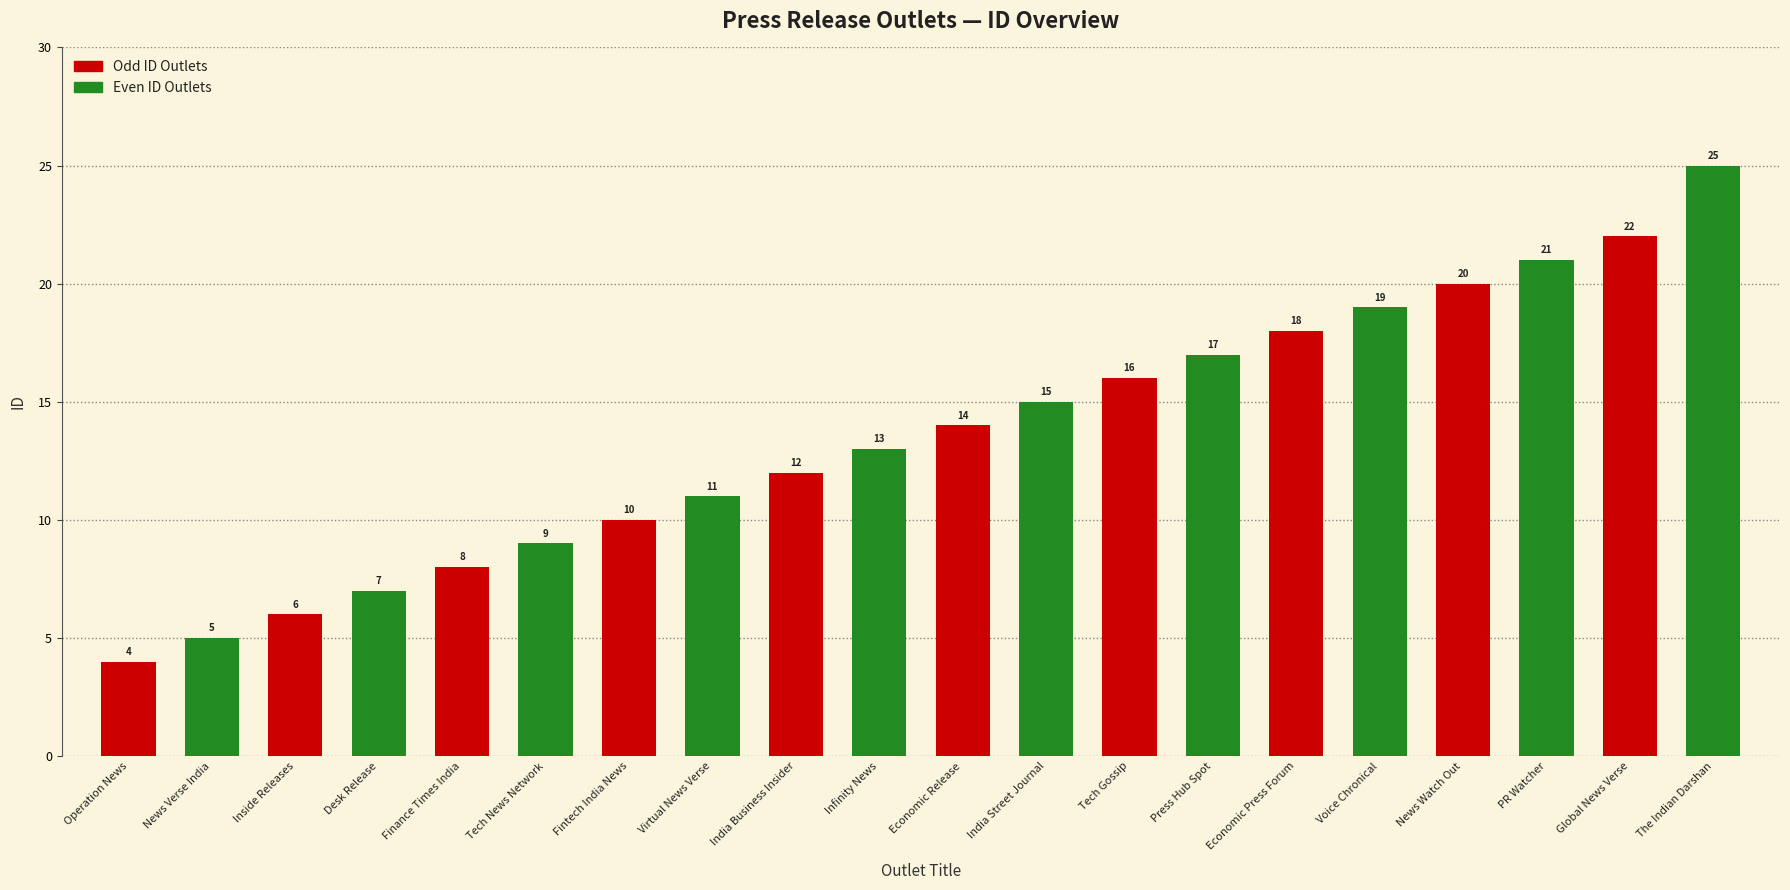

Count the number of data series in this chart.

2